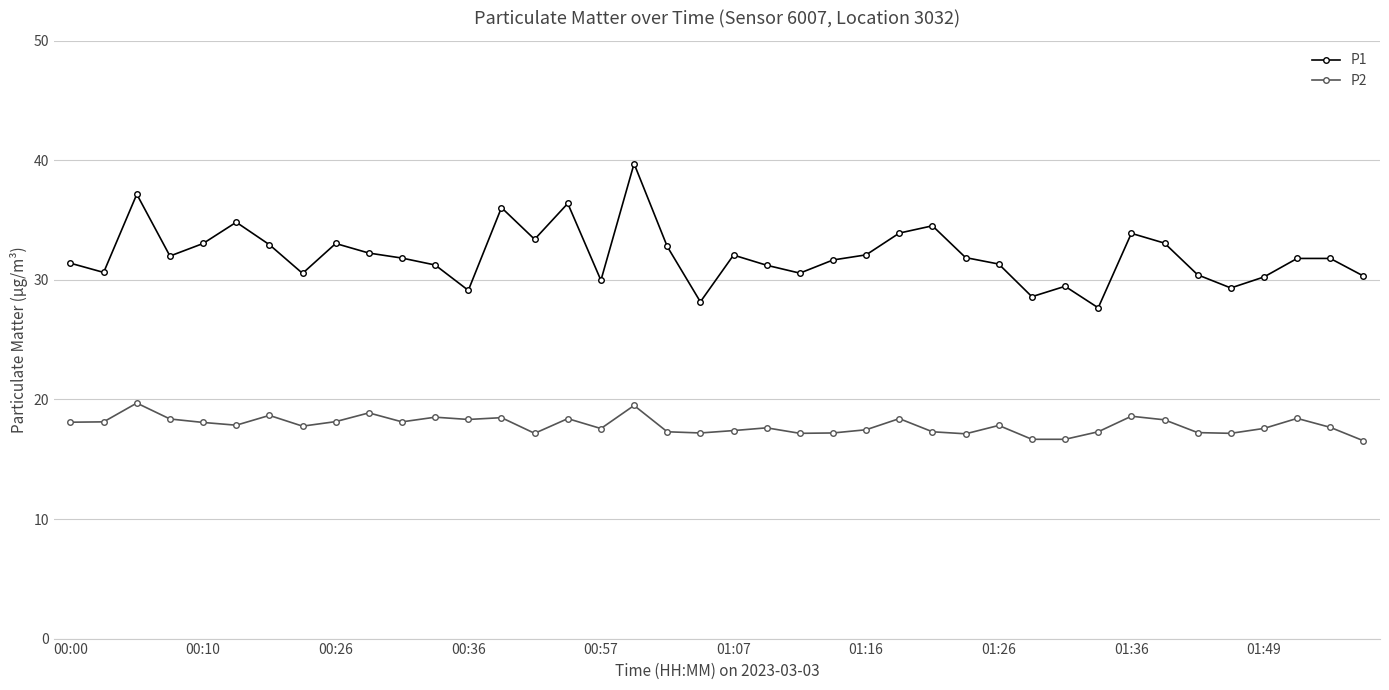

What is the lowest value of the P1 series?

27.7